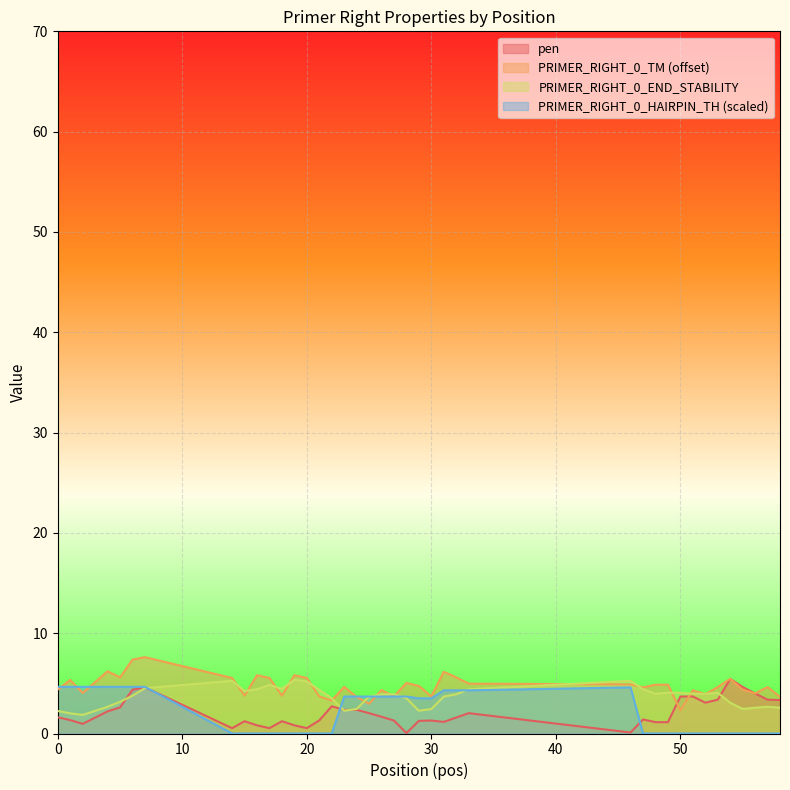

What is the value of the PRIMER_RIGHT_0_TM point at the 14th from the left?

5.5